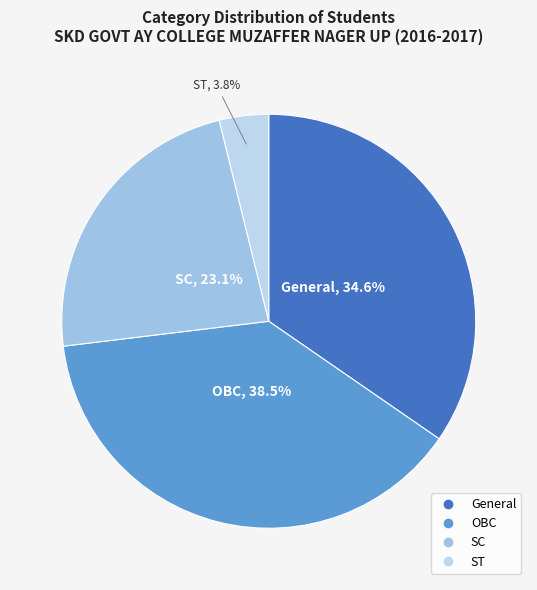

To the nearest percent, what is the difference between the largest and smallest slice percentages?

35%